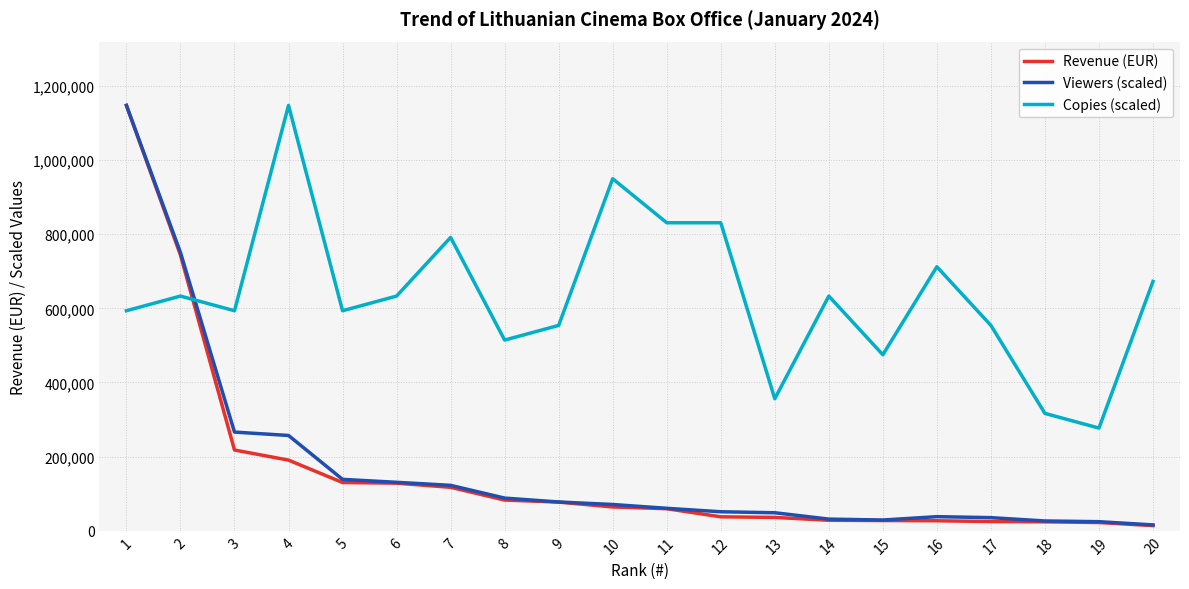

How many lines are shown in the chart?

3